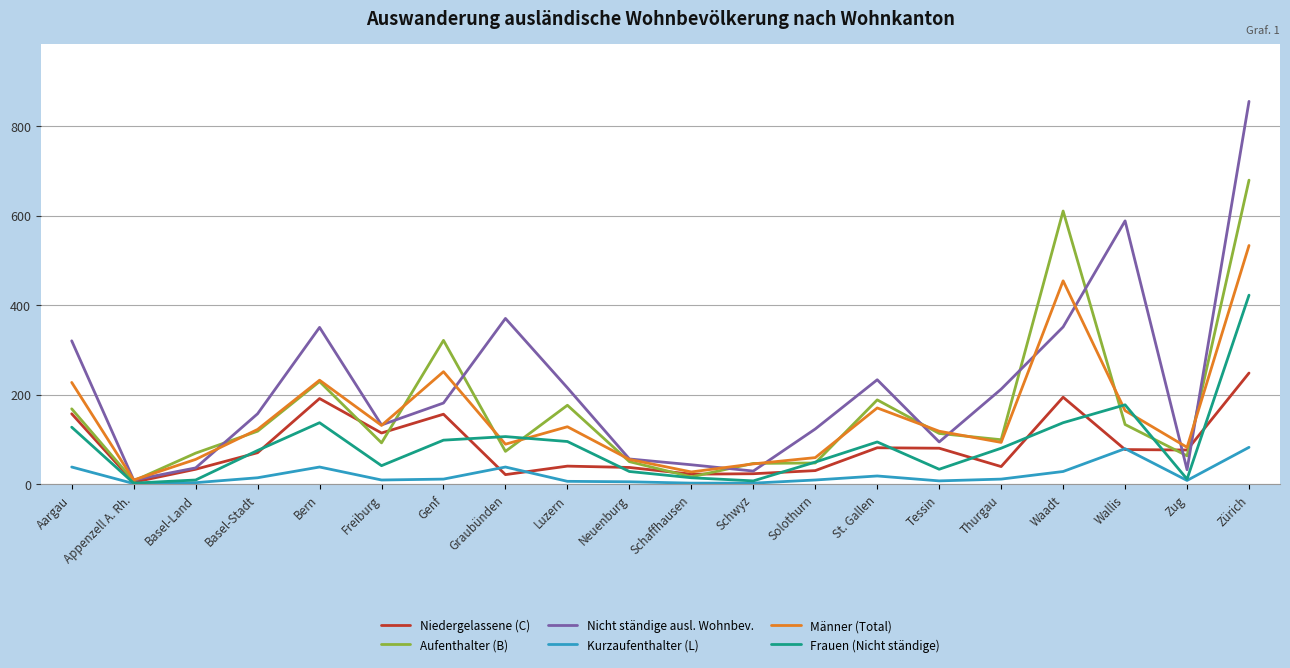

What is the minimum value for Nicht ständige ausl. Wohnbev.?

10